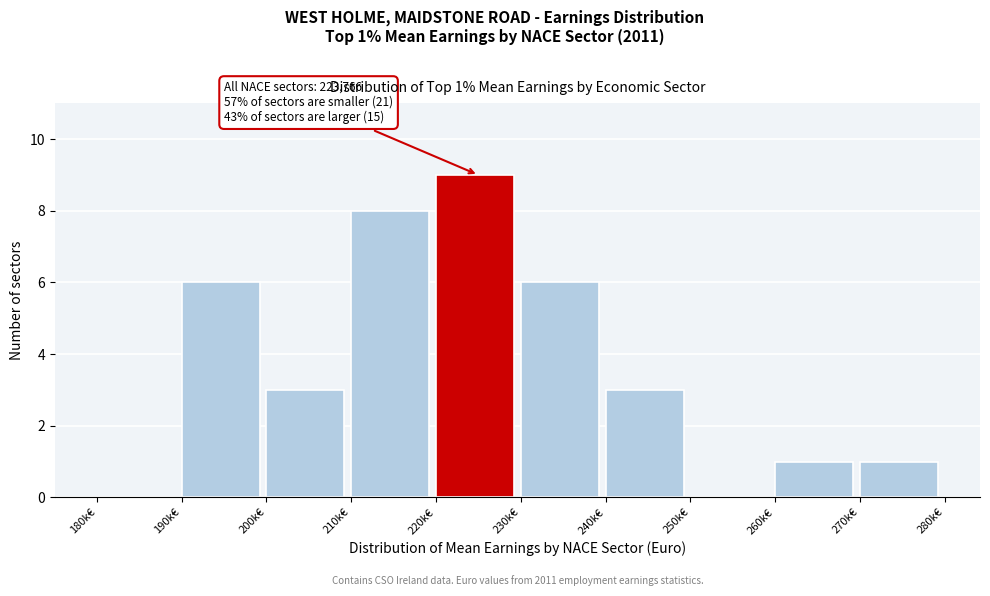

Reading right to left, list all the values displayed in this chart.

270k€=1	260k€=1	250k€=0	240k€=3	230k€=6	220k€=9	210k€=8	200k€=3	190k€=6	180k€=0